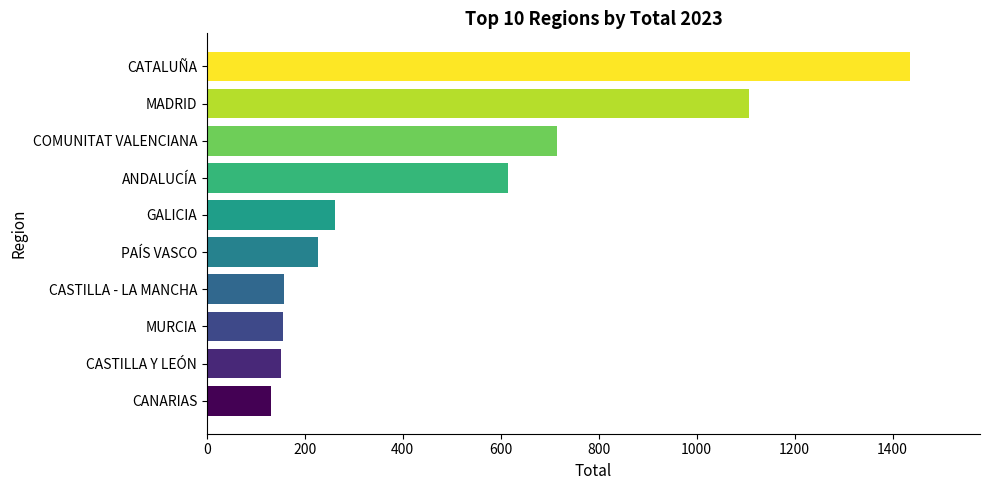

What is the difference between the maximum and second lowest values?

1284